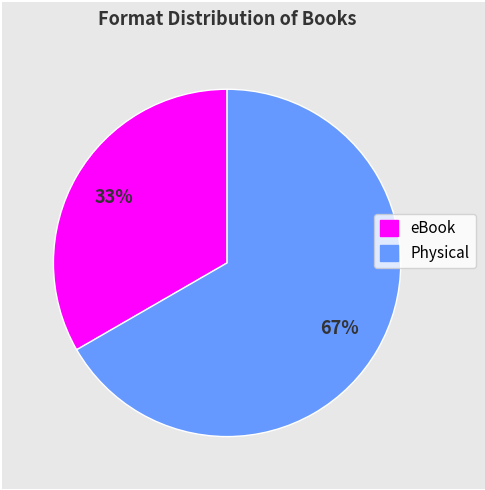

How many segments does this pie chart have?

2